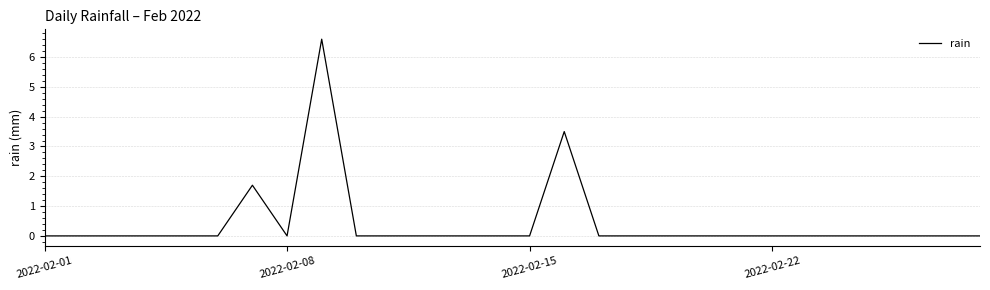

What is the difference between the maximum and minimum values?

6.6